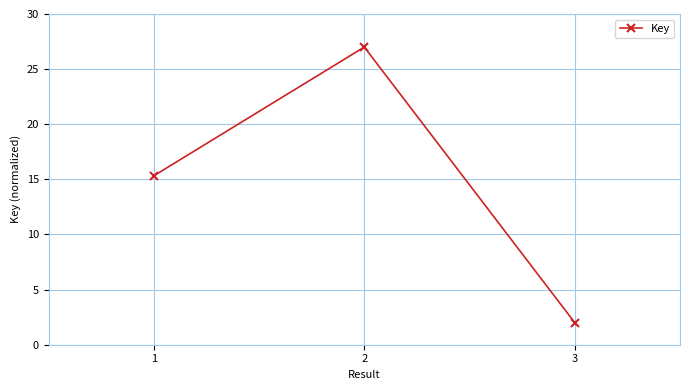

At which label is the value closest to 14?

1